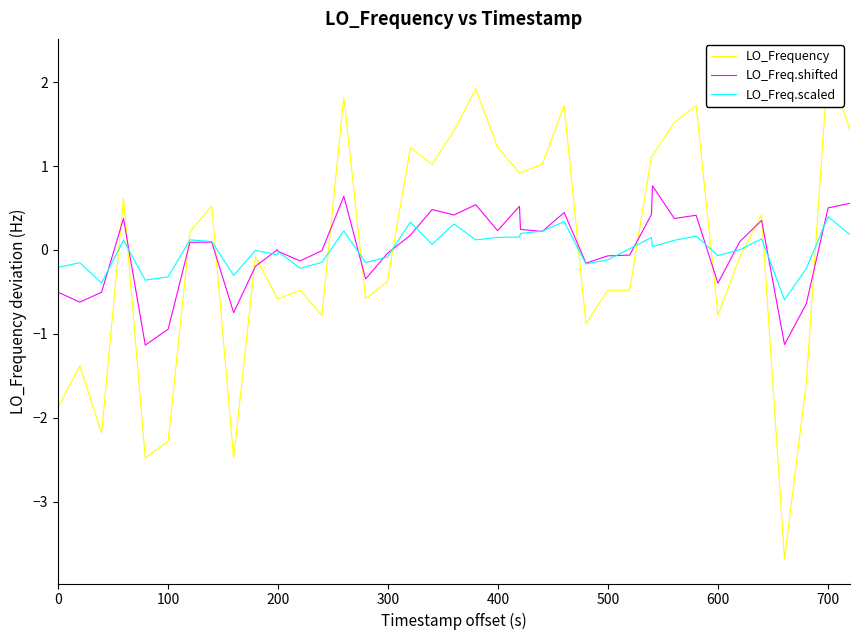

How many intersections are there between LO_Freq.scaled and LO_Freq.shifted?

15